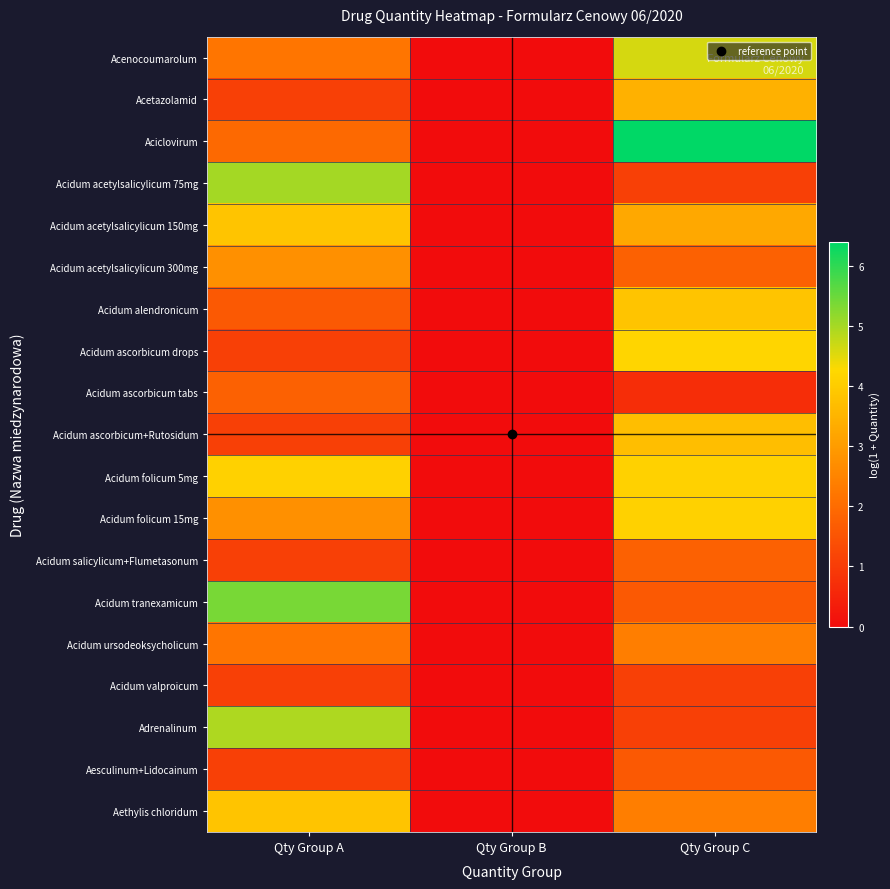

Reading right to left, list all the values displayed in this chart.

Acenocoumarolum: Qty Group C=4.6	Qty Group B=0.0	Qty Group A=2.2
Acetazolamid: Qty Group C=3.4	Qty Group B=0.0	Qty Group A=1.1
Aciclovirum: Qty Group C=6.4	Qty Group B=0.0	Qty Group A=1.9
Acidum acetylsalicylicum 75mg: Qty Group C=1.1	Qty Group B=0.0	Qty Group A=5.0
Acidum acetylsalicylicum 150mg: Qty Group C=3.3	Qty Group B=0.0	Qty Group A=3.8
Acidum acetylsalicylicum 300mg: Qty Group C=1.8	Qty Group B=0.0	Qty Group A=2.8
Acidum alendronicum: Qty Group C=3.8	Qty Group B=0.0	Qty Group A=1.6
Acidum ascorbicum drops: Qty Group C=4.2	Qty Group B=0.0	Qty Group A=1.1
Acidum ascorbicum tabs: Qty Group C=0.7	Qty Group B=0.0	Qty Group A=1.8
Acidum ascorbicum+Rutosidum: Qty Group C=3.7	Qty Group B=0.0	Qty Group A=1.1
Acidum folicum 5mg: Qty Group C=4.1	Qty Group B=0.0	Qty Group A=4.1
Acidum folicum 15mg: Qty Group C=4.1	Qty Group B=0.0	Qty Group A=2.8
Acidum salicylicum+Flumetasonum: Qty Group C=1.8	Qty Group B=0.0	Qty Group A=1.1
Acidum tranexamicum: Qty Group C=1.6	Qty Group B=0.0	Qty Group A=5.4
Acidum ursodeoksycholicum: Qty Group C=2.4	Qty Group B=0.0	Qty Group A=2.2
Acidum valproicum: Qty Group C=1.1	Qty Group B=0.0	Qty Group A=1.1
Adrenalinum: Qty Group C=1.1	Qty Group B=0.0	Qty Group A=4.9
Aesculinum+Lidocainum: Qty Group C=1.6	Qty Group B=0.0	Qty Group A=1.1
Aethylis chloridum: Qty Group C=2.4	Qty Group B=0.0	Qty Group A=3.8